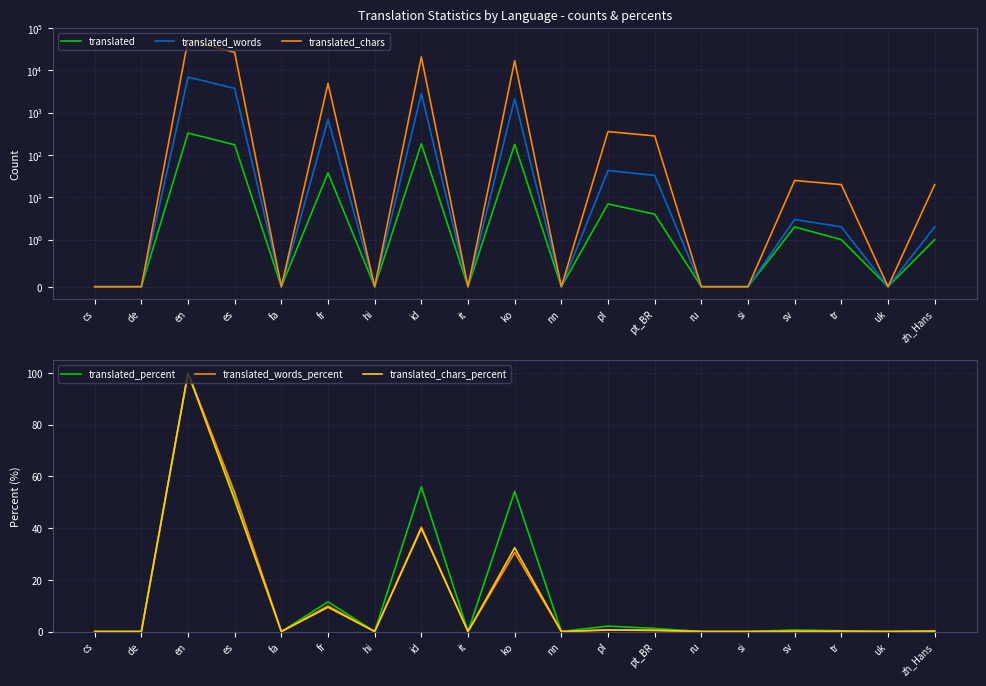

Which series has the widest spread of values?

translated_chars